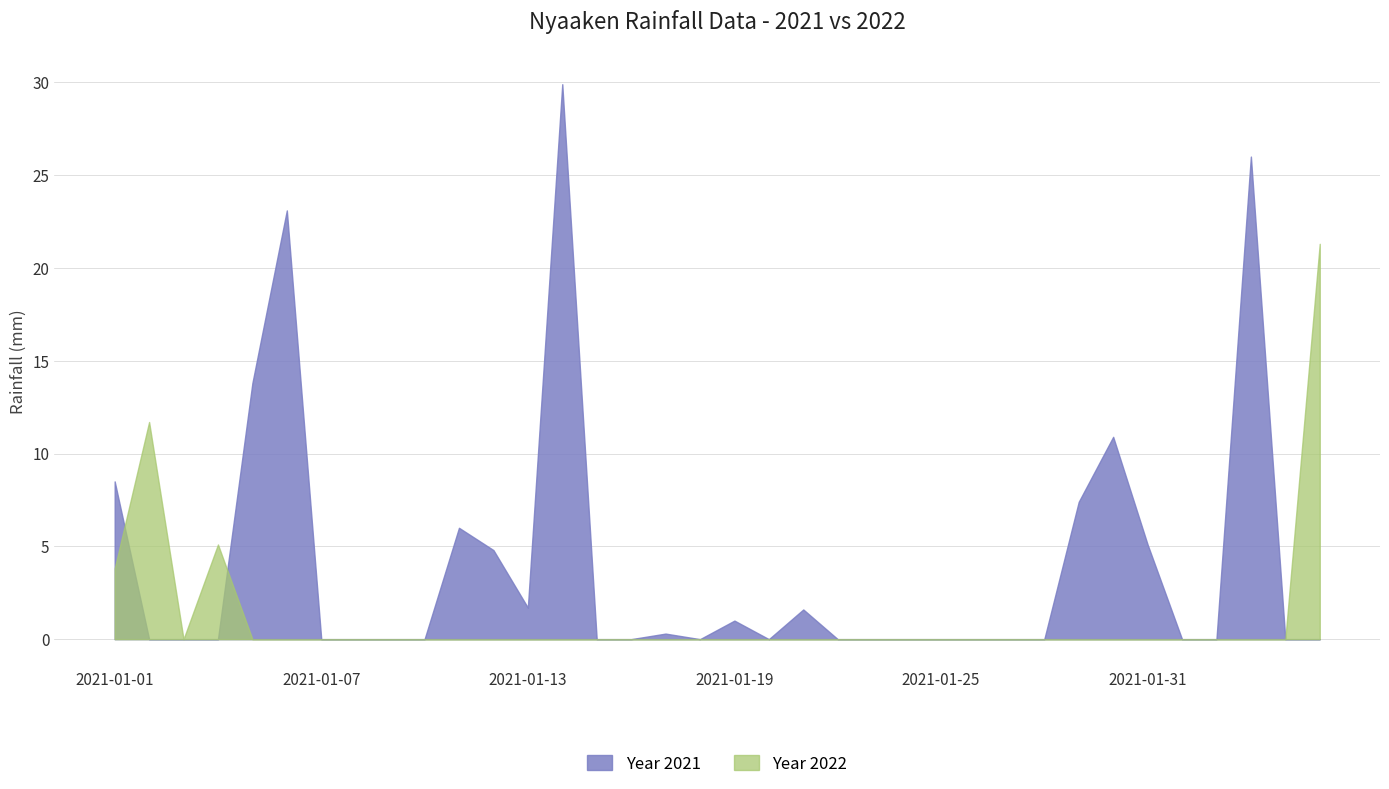

Rank the series by their average value, from highest to lowest.

Year 2021, Year 2022